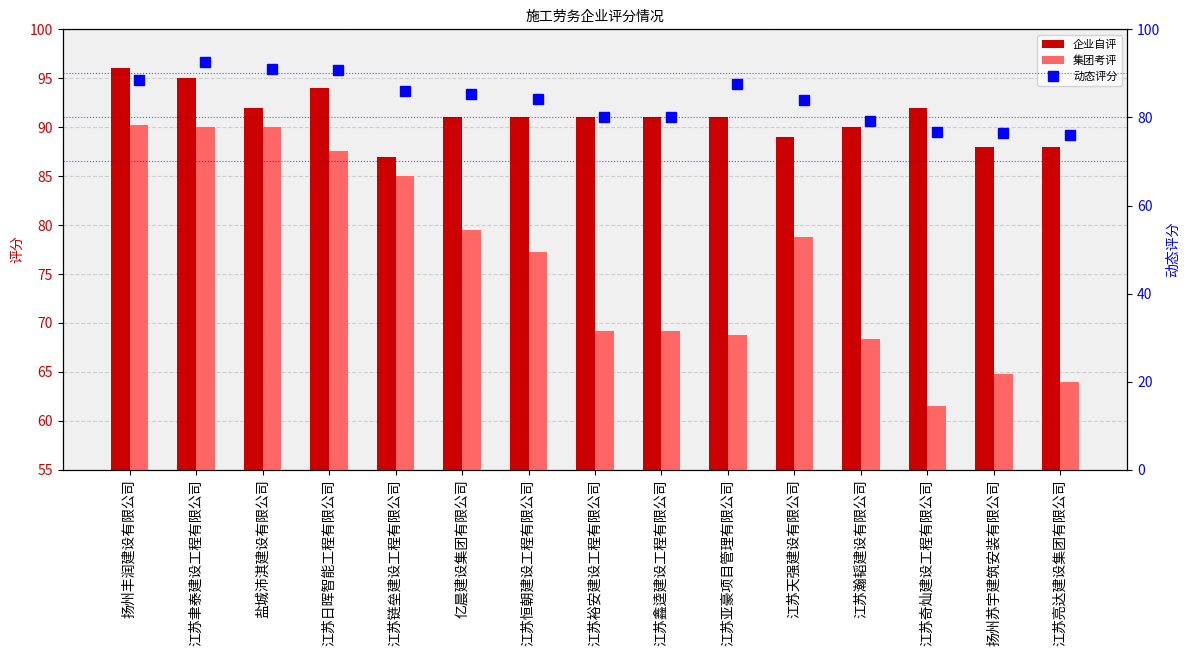

Which series has the largest total across all categories?

企业自评